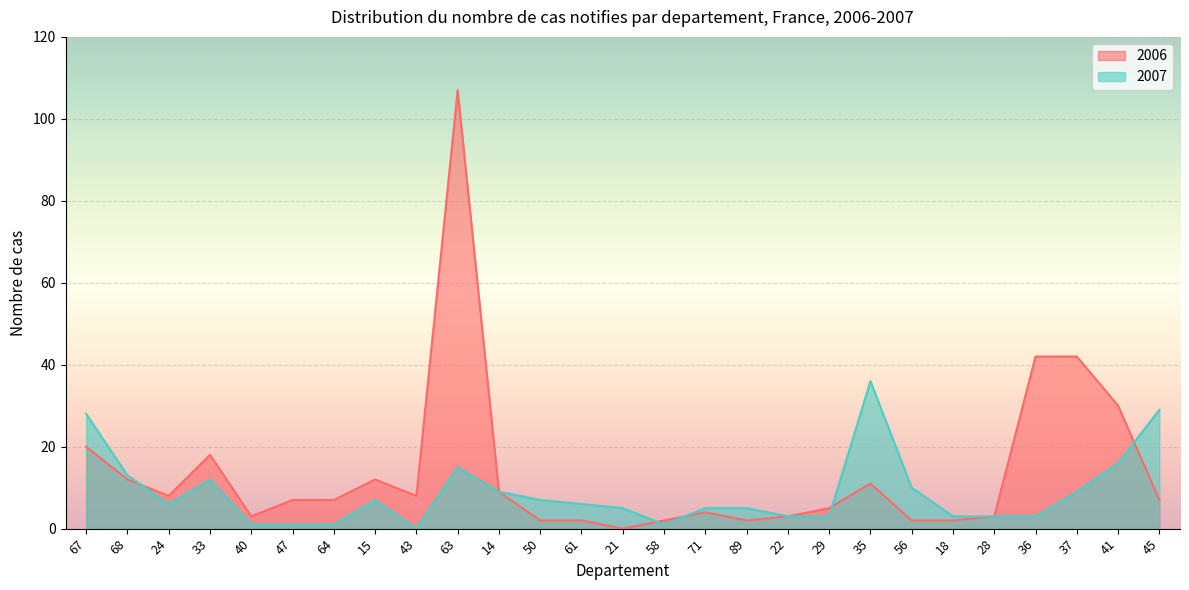

What is the spread (max minus min) of values at 71?

1